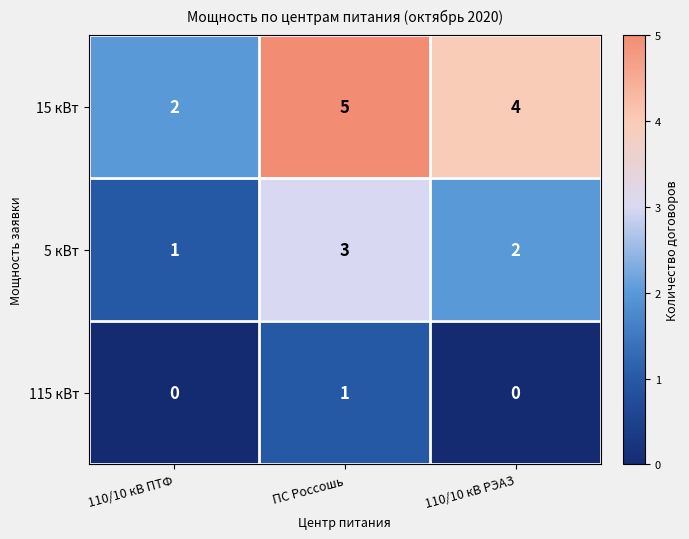

The value of 15 кВт at ПС Россошь is 5. True or false?

True